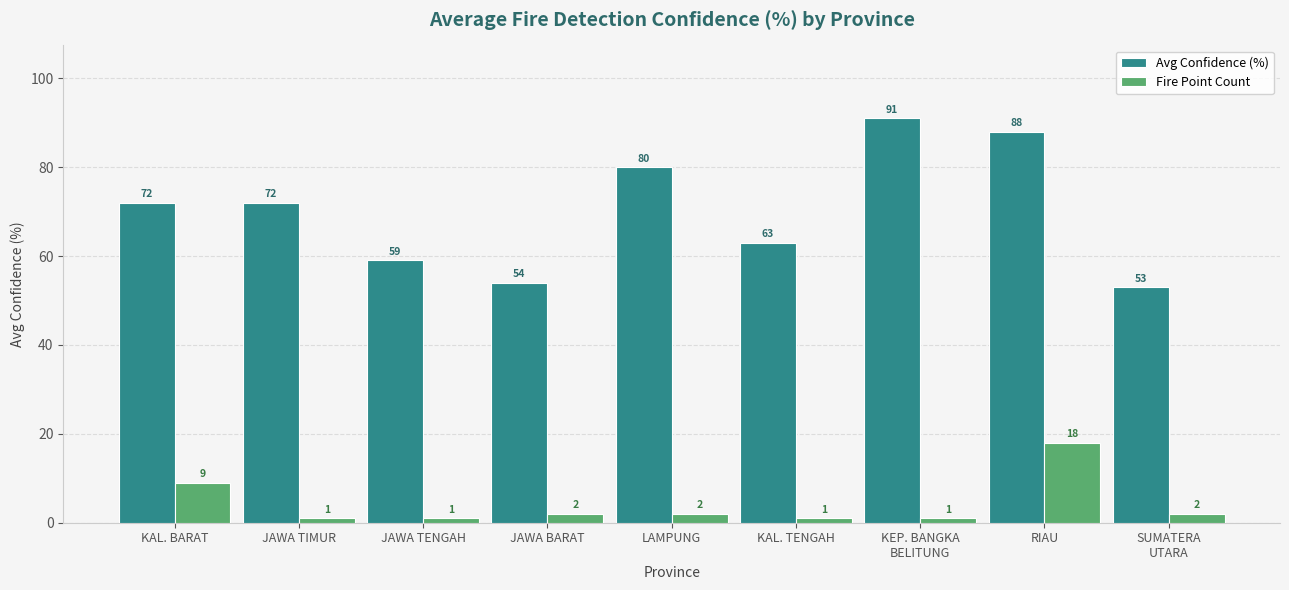

The Avg Confidence (%) series shows 72 at JAWA TIMUR. True or false?

True